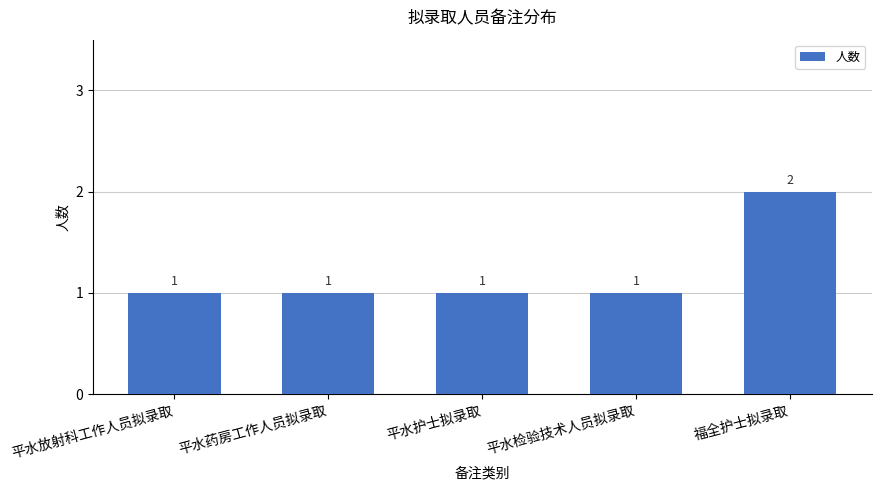

Which category has the highest value across all series?

福全护士拟录取